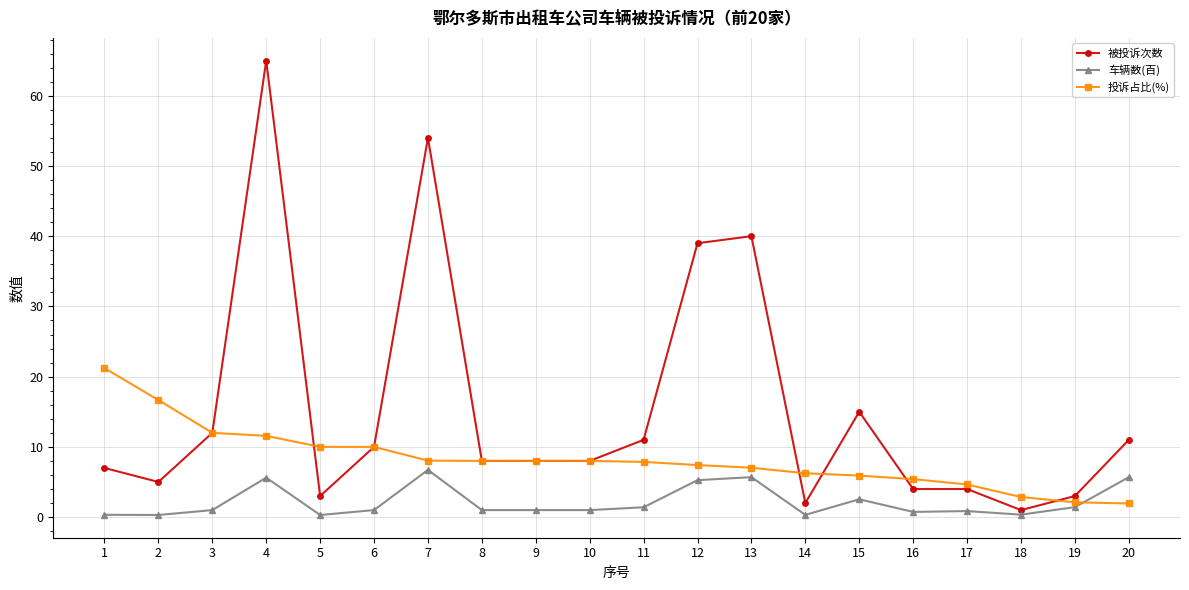

Which series has the widest spread of values?

被投诉次数